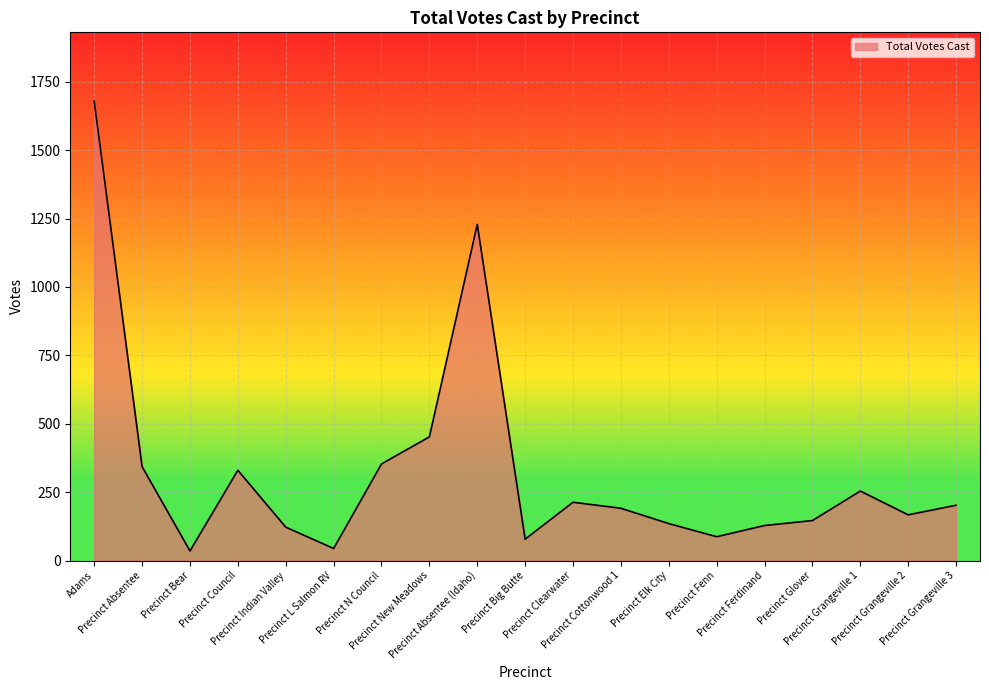

What is the maximum value shown in the chart?

1679